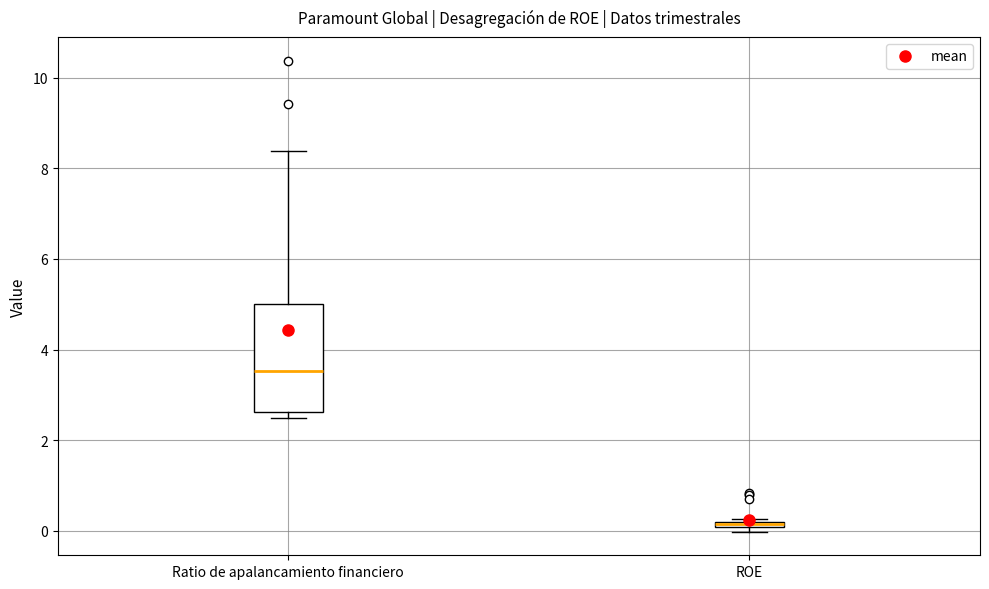

Comparing the boxes themselves (not the whiskers), which one is the tallest?

Ratio de apalancamiento financiero